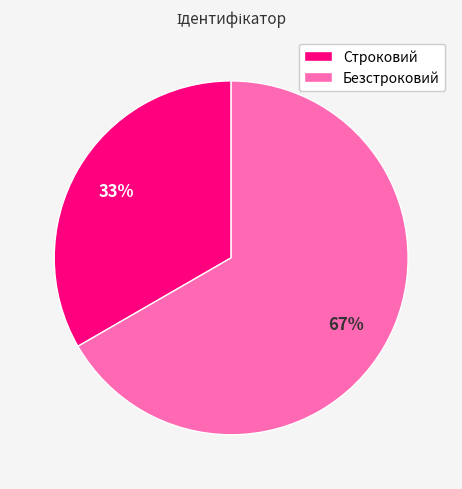

Which slice is the smallest?

Строковий